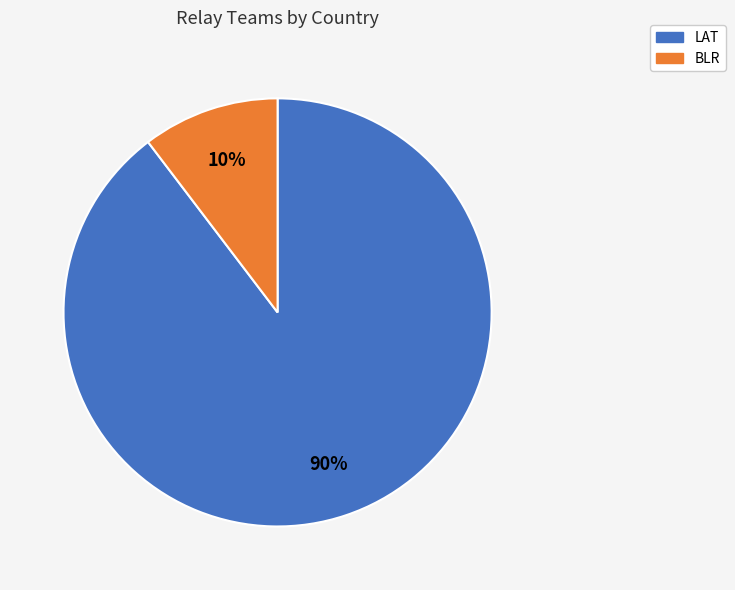

Which slice represents more than half of the pie?

LAT